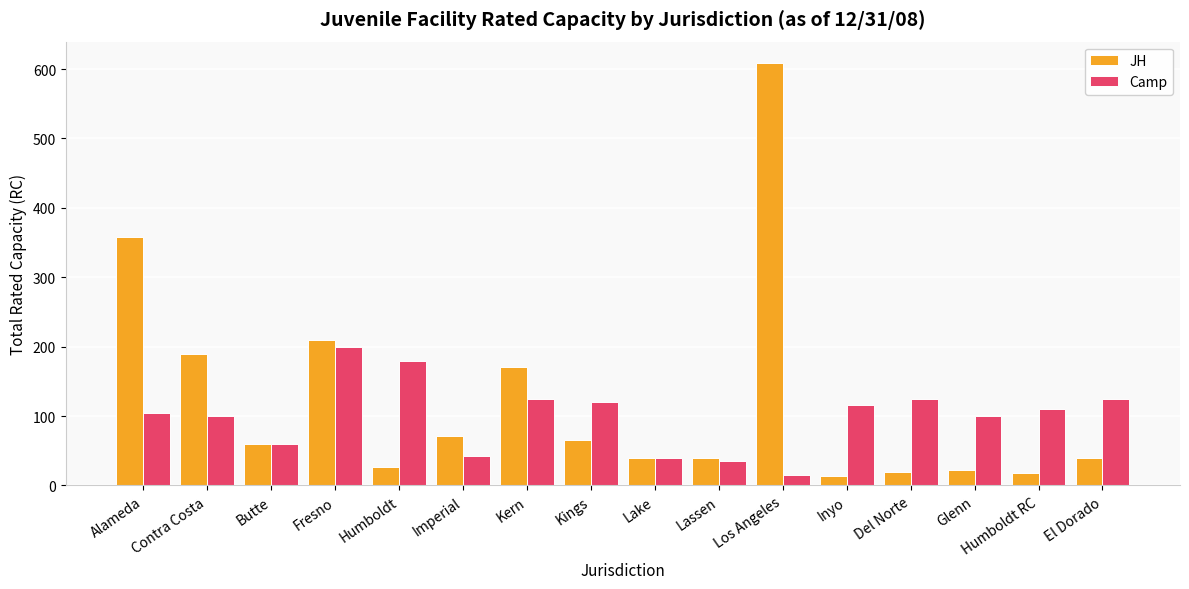

What is the label of the 3rd bar from the left?

Butte